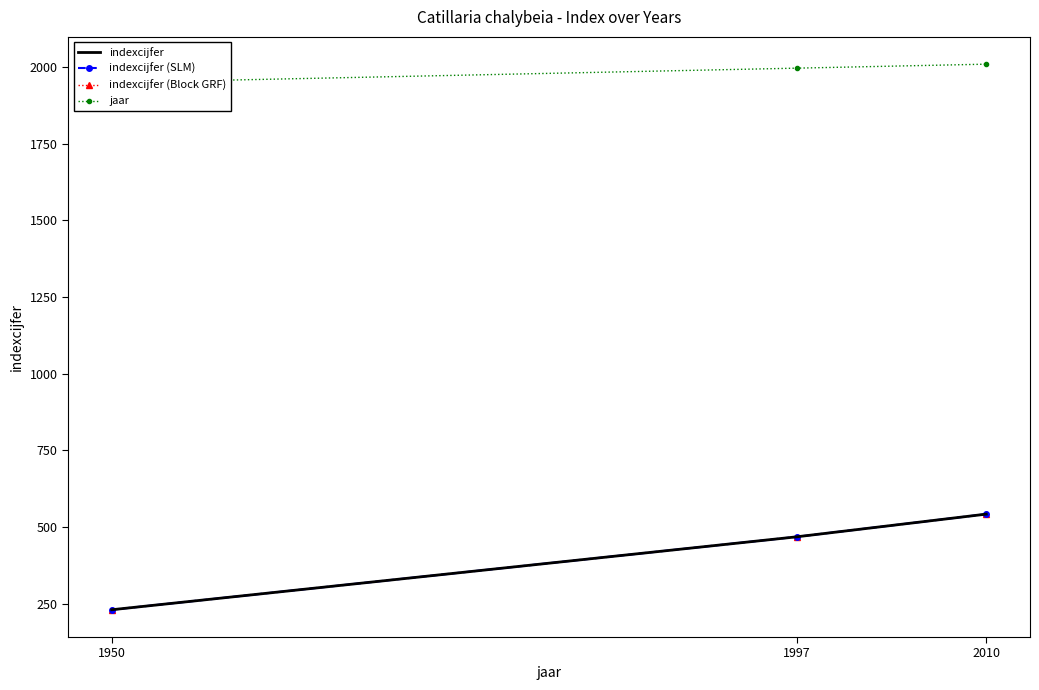

What is the difference between the highest and lowest values at 1997?

1529